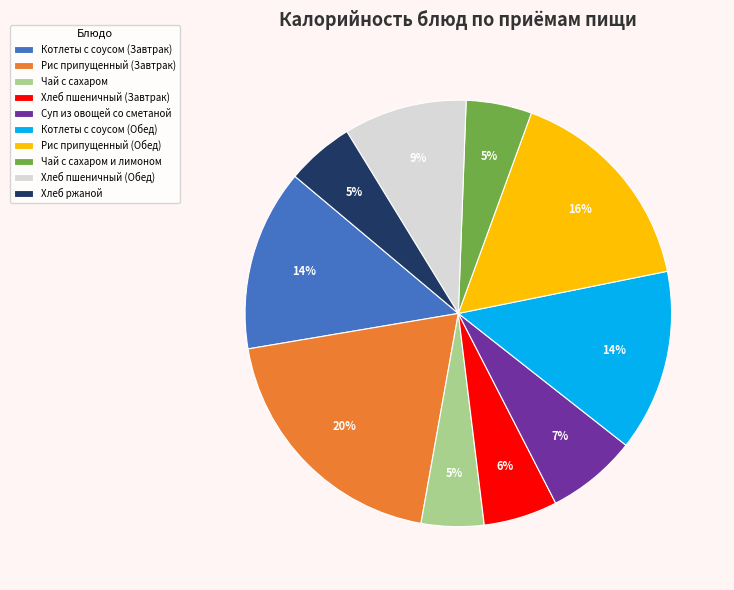

Is it true that Хлеб пшеничный (Обед) is 9% of the pie?

True